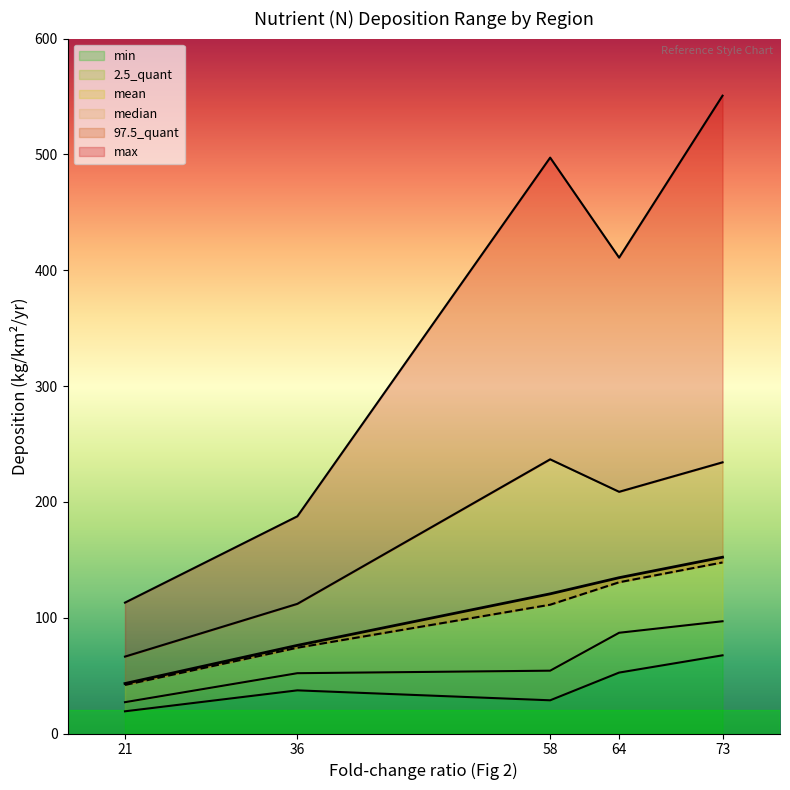

Which series has the largest range (max minus min)?

max